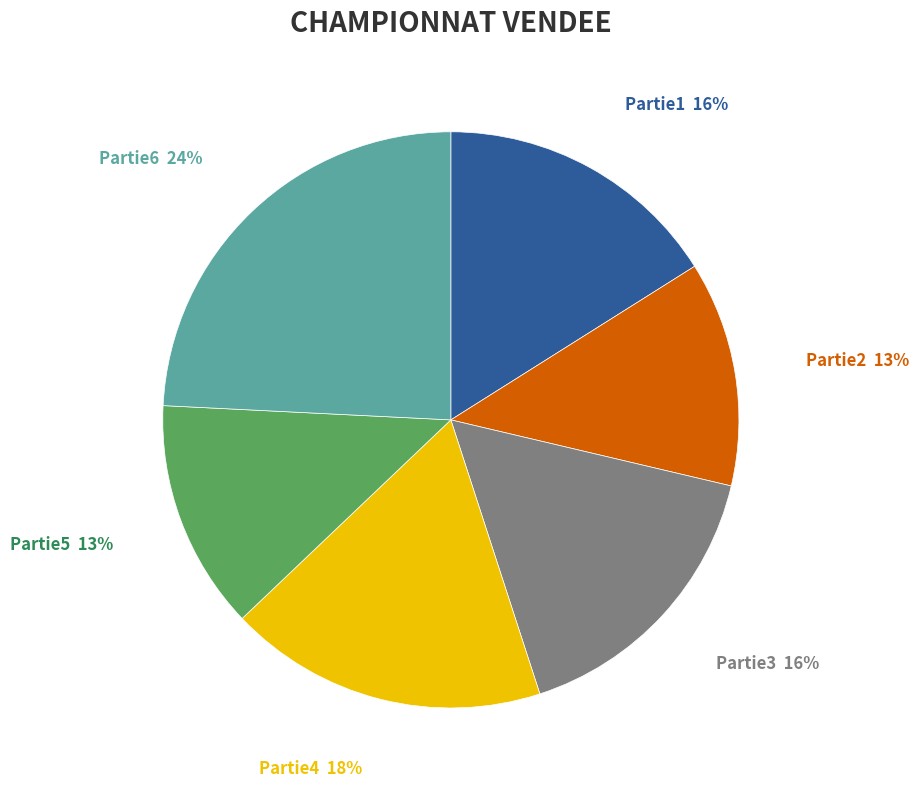

To the nearest percent, what is the combined percentage of Partie4 and Partie1?

34%